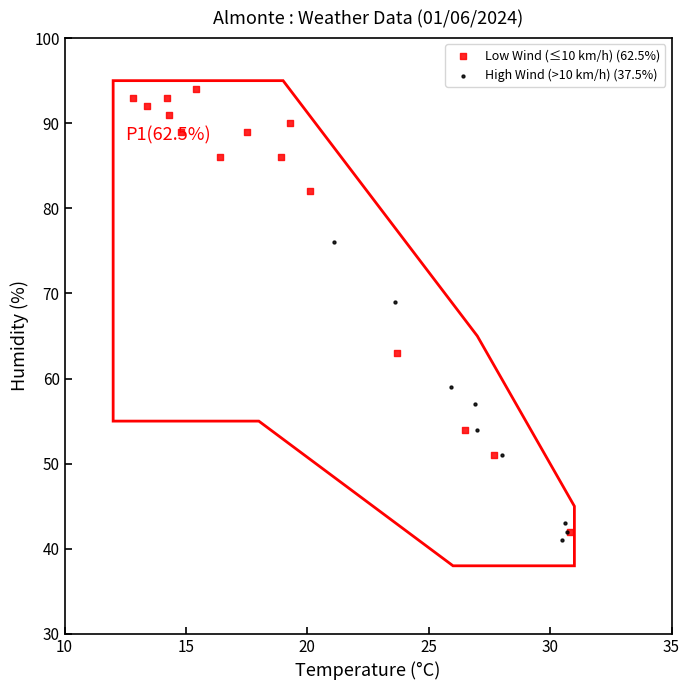

Which series has the widest spread of Y values?

Low Wind (≤10 km/h) (62.5%)